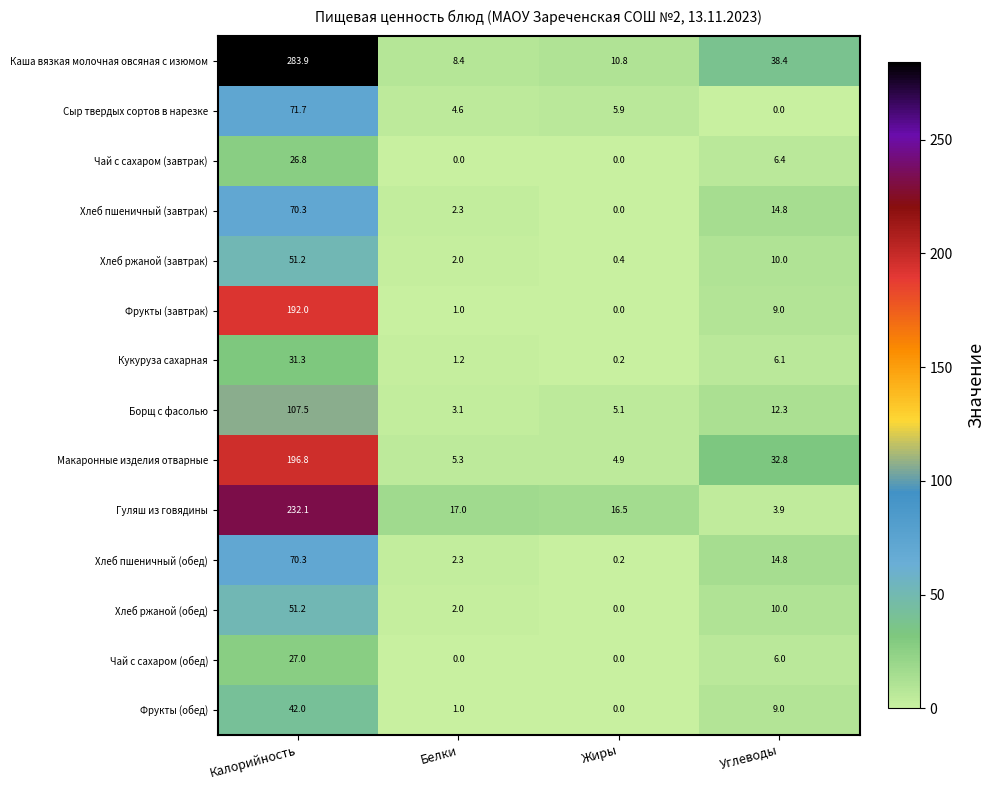

Is it true that Кукуруза сахарная equals 20.6 at Калорийность?

False